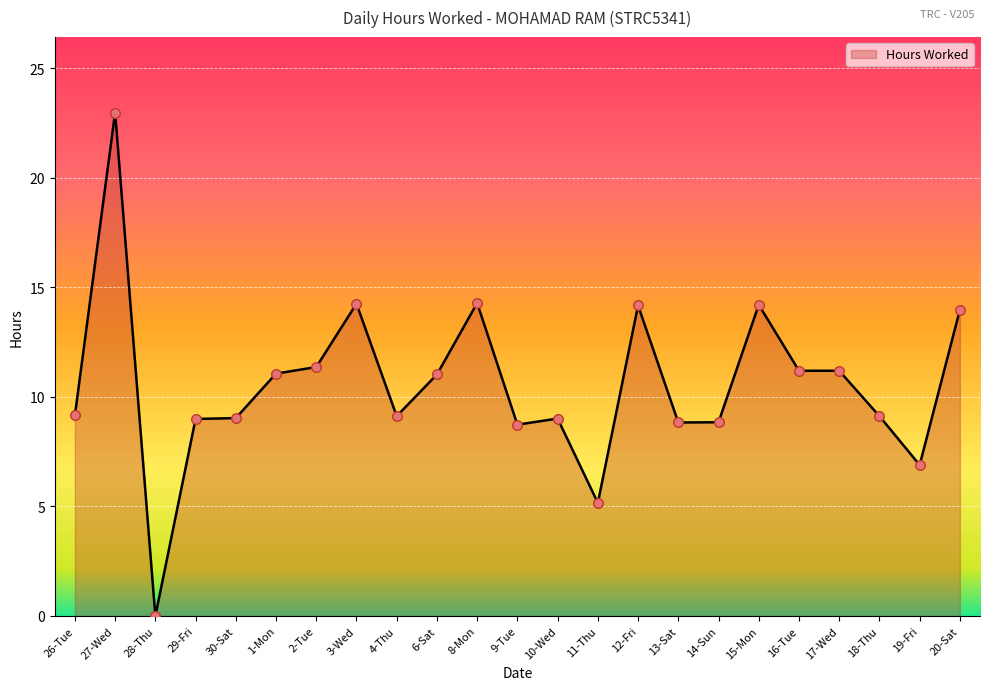

Which has a higher value, 19-Fri or 27-Wed?

27-Wed